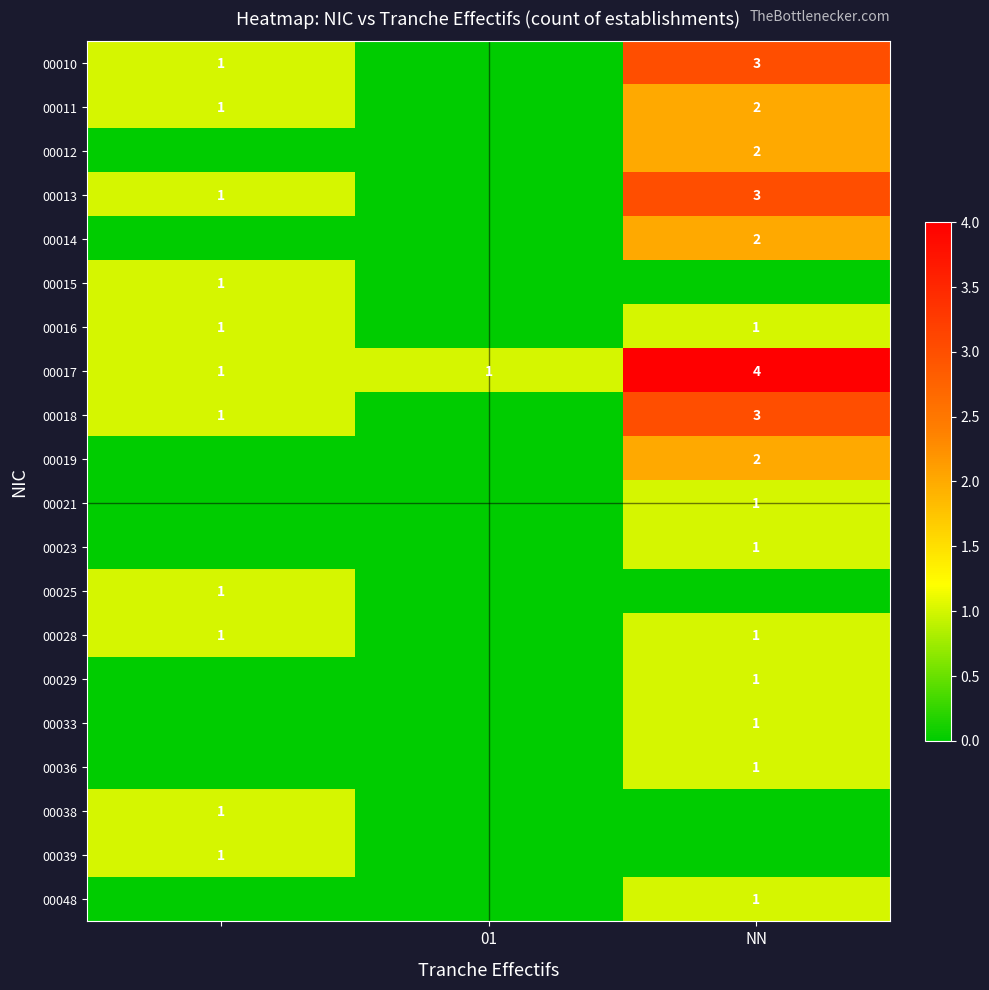

True or false: 00014 has a value of 1 at NN.

False